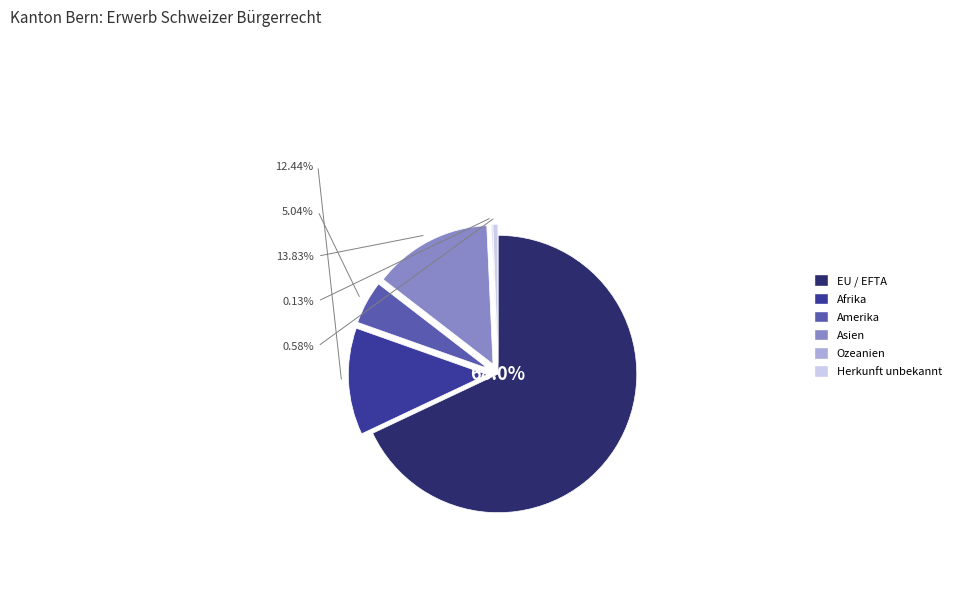

Combined, what portion of the pie is Herkunft unbekannt and Asien?

14.4%